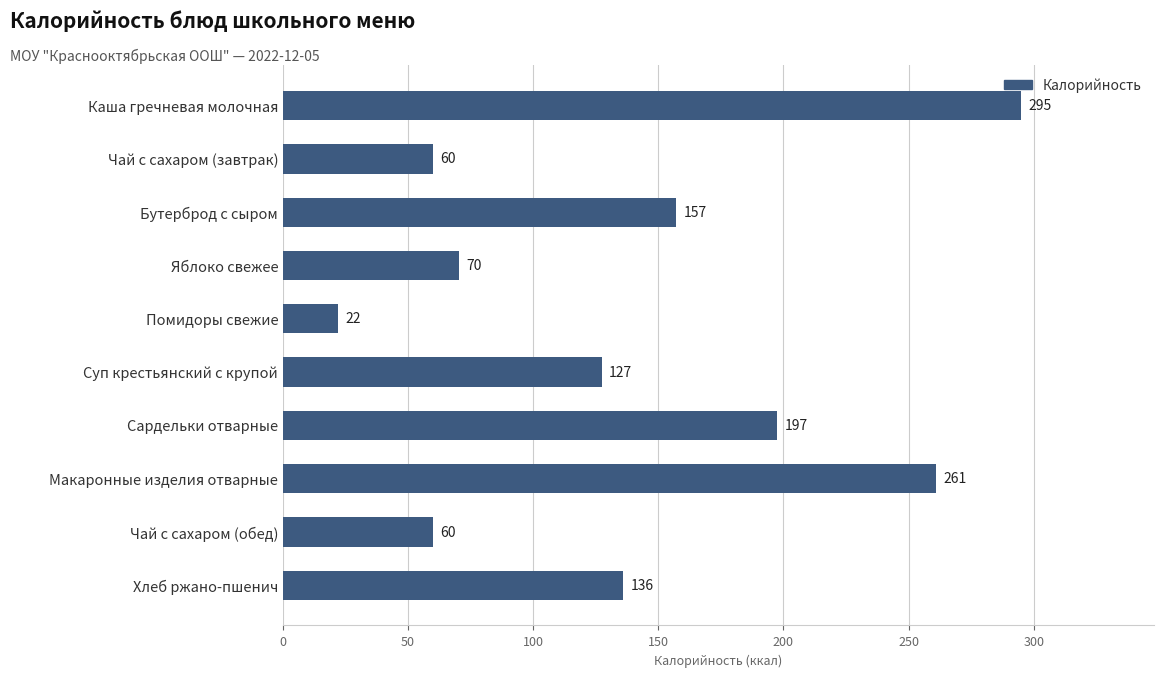

Does the chart contain any negative values?

No